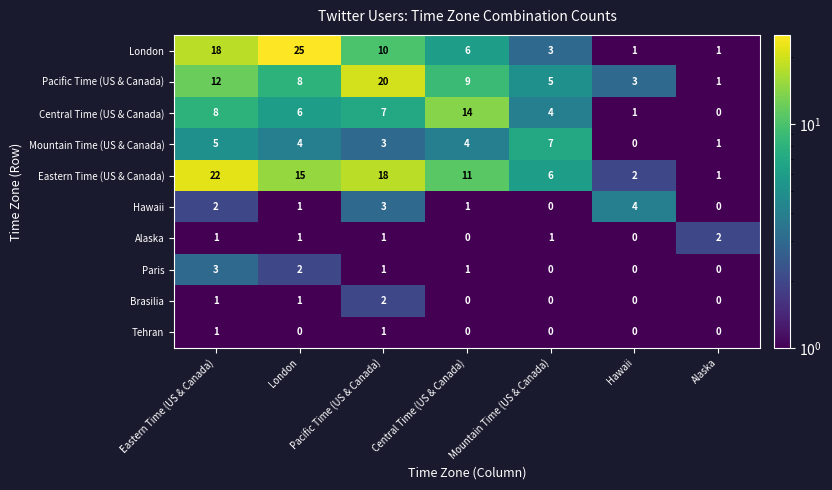

What is the sum of the Central Time (US & Canada) values at Pacific Time (US & Canada) and London?

13